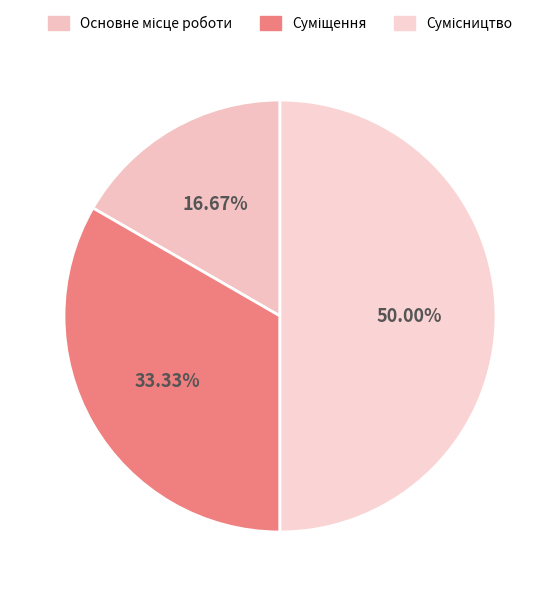

How many slices are in this pie chart?

3